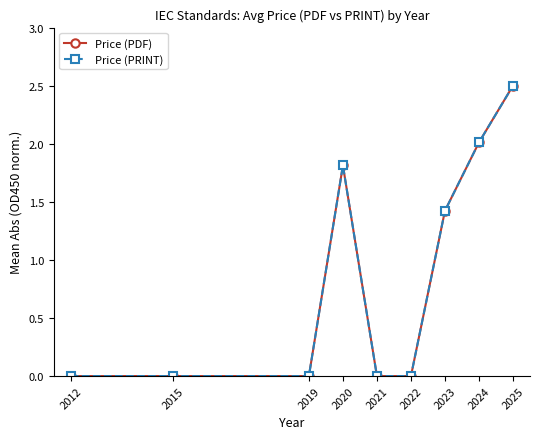

What is the maximum value for Price (PRINT)?

2.5